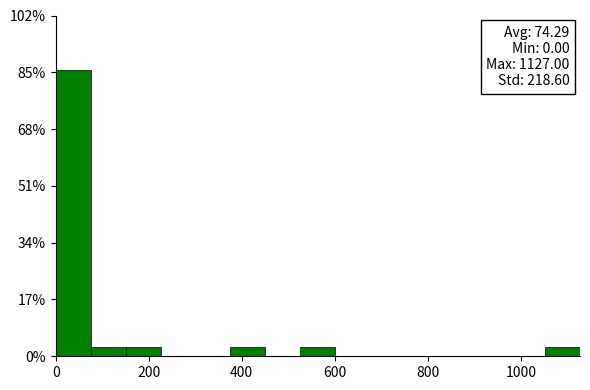

Read against the x-axis, roughly where is the centre of the tallest bar?

40